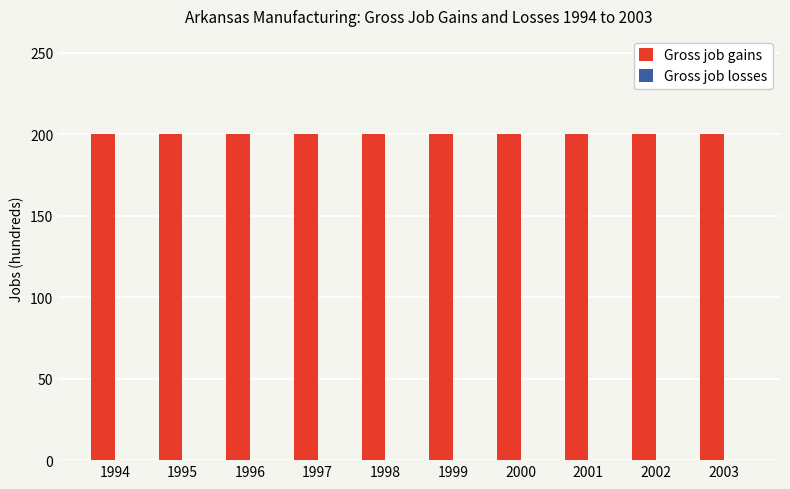

What is the total value across all series at 2002?

200